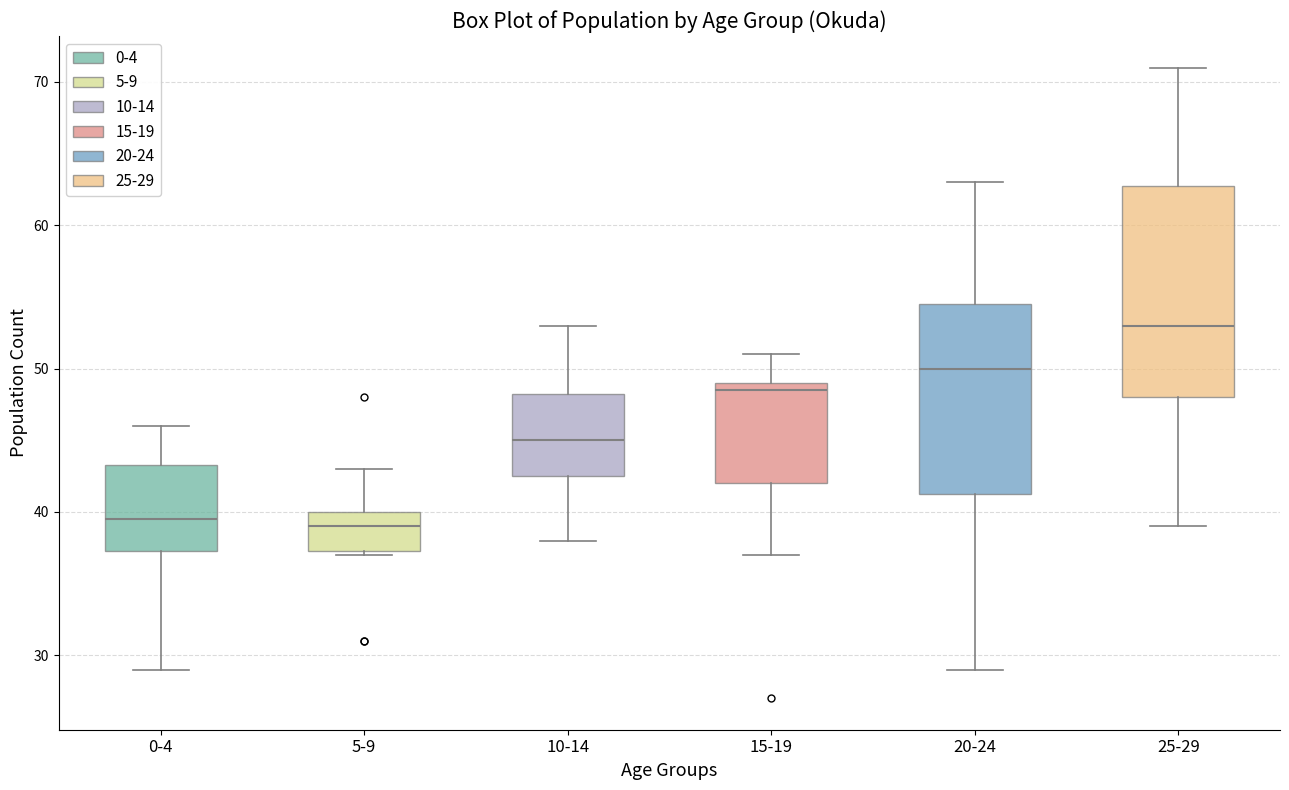

Where does the median line of the box for 5-9 sit on the y-axis? The values are not printed on the chart, so give them approximately, as read against the axis.

39